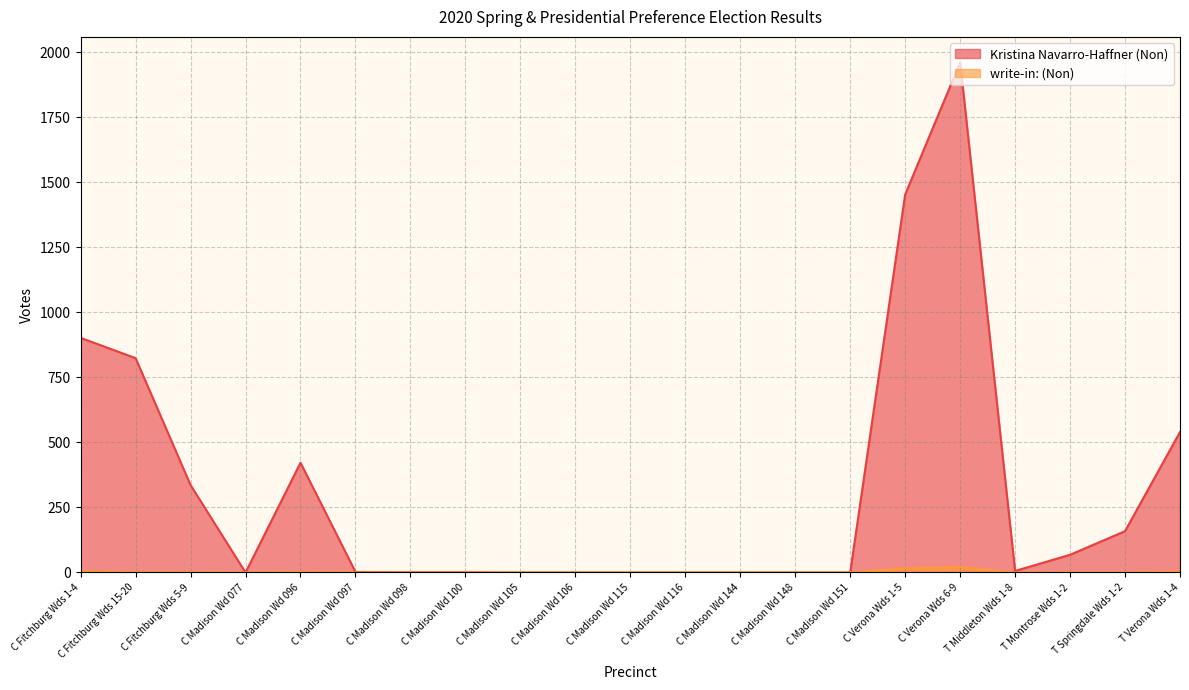

What is the label of the 7th point from the left?

C Madison Wd 098